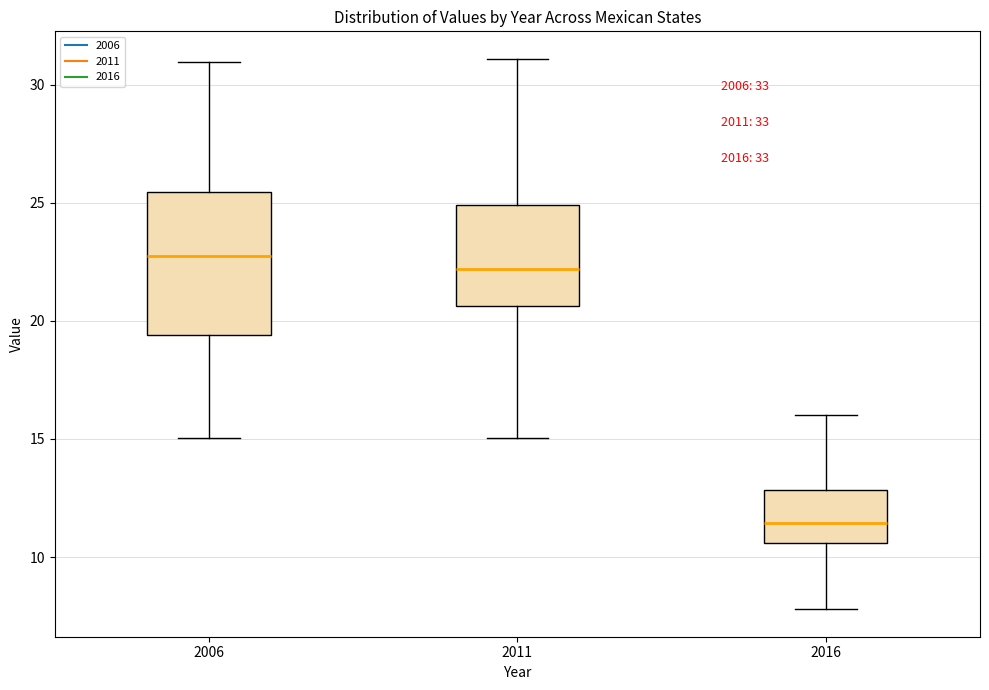

Where is the lower edge of the box at x = 2016 on the y-axis? The values are not printed on the chart, so give them approximately, as read against the axis.

10.5